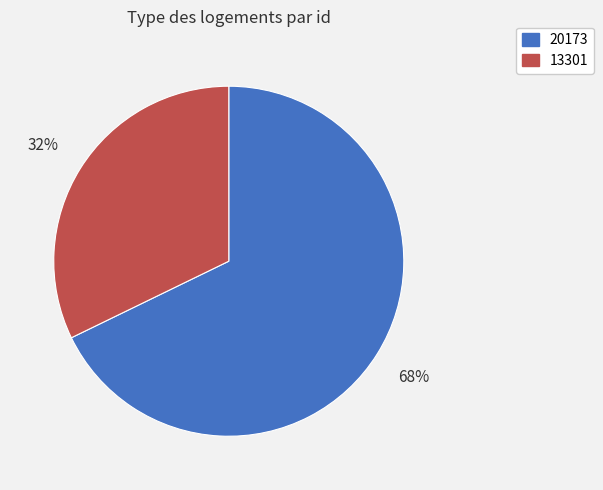

To the nearest percent, what is the difference between the 20173 and 13301 slice percentages?

36%